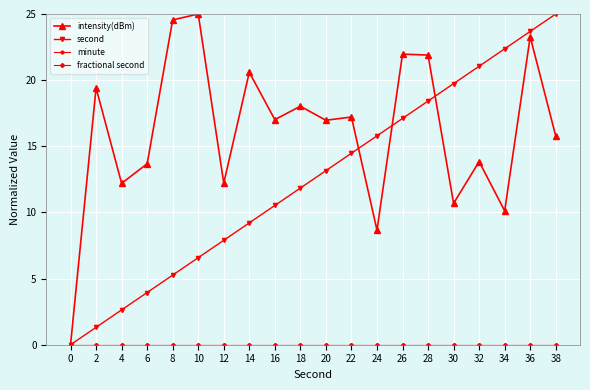

Does the chart have visible grid lines?

Yes